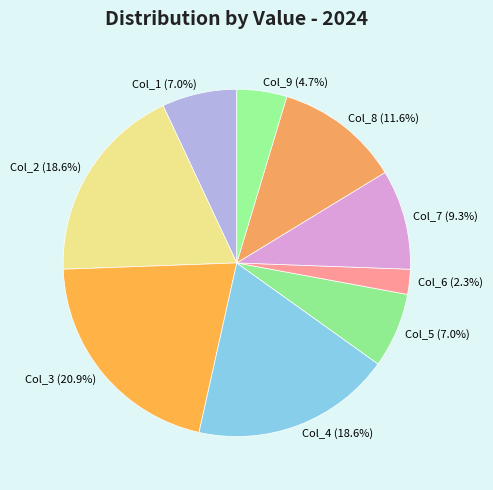

How many slices are in this pie chart?

9